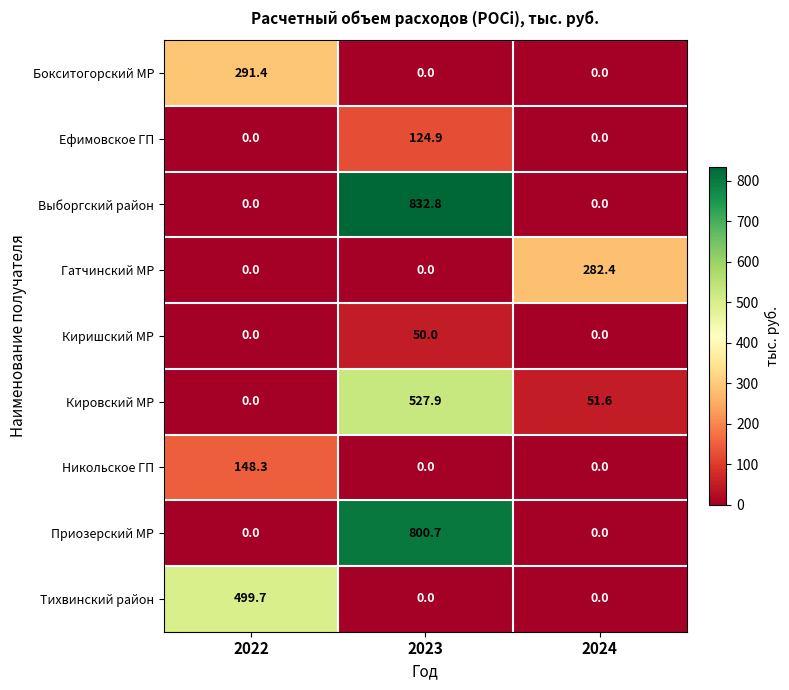

Which series has the widest spread of values?

Выборгский район